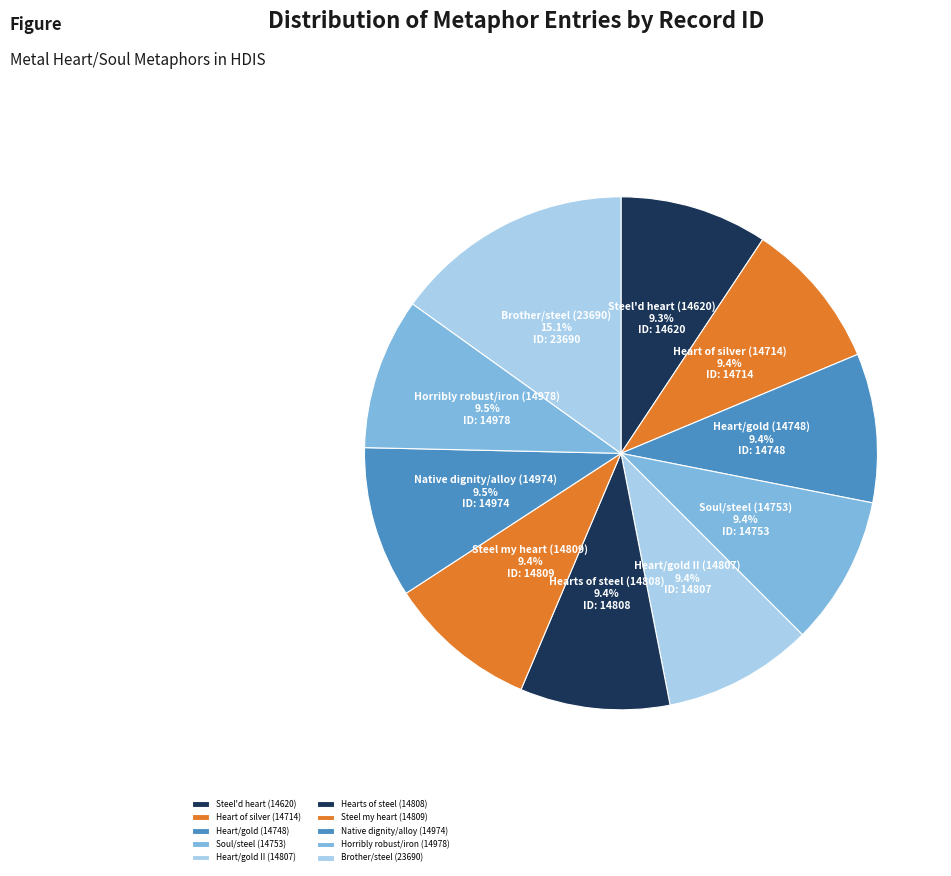

Does any single category account for the majority?

No